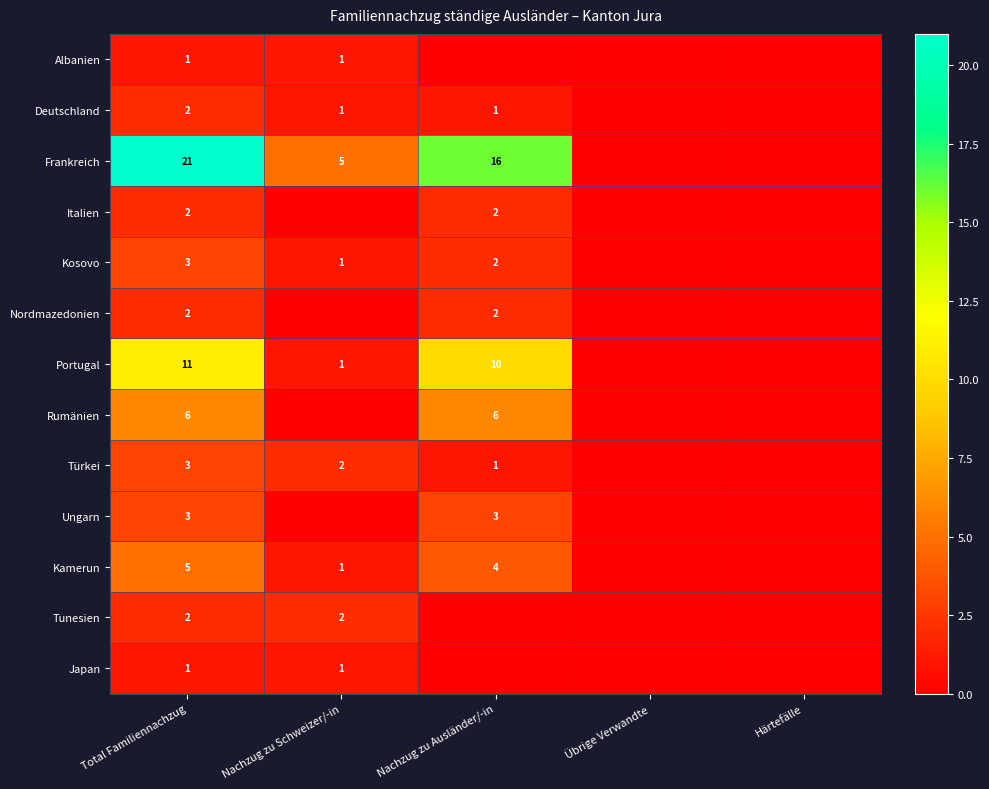

Is it true that Albanien equals 0 at Total Familiennachzug?

False